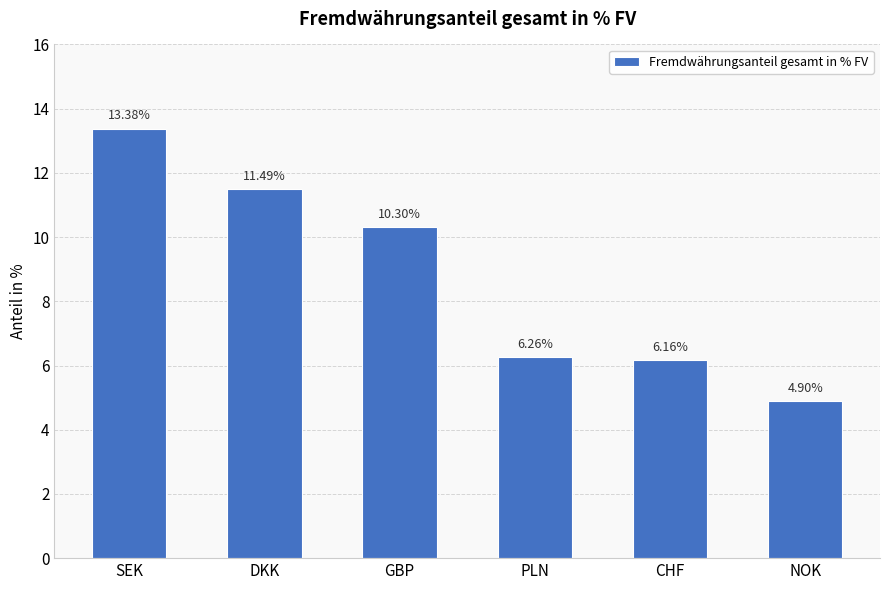

List the labels in order of value, largest first.

SEK, DKK, GBP, PLN, CHF, NOK